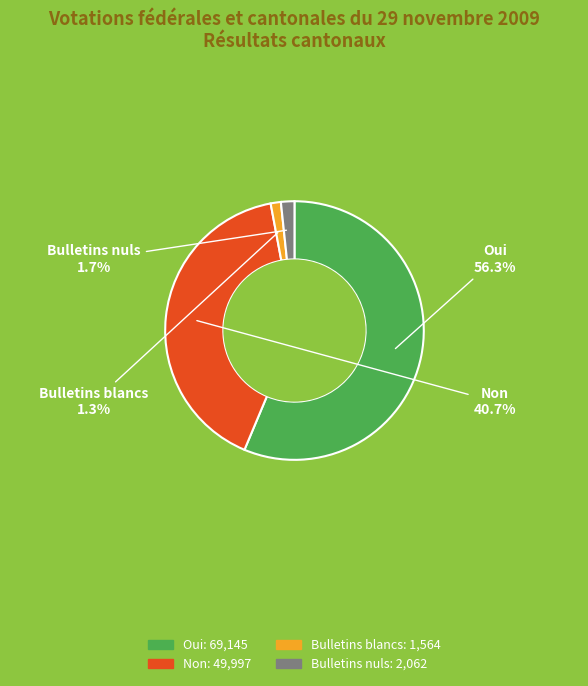

Between Bulletins nuls and Non, which is larger?

Non